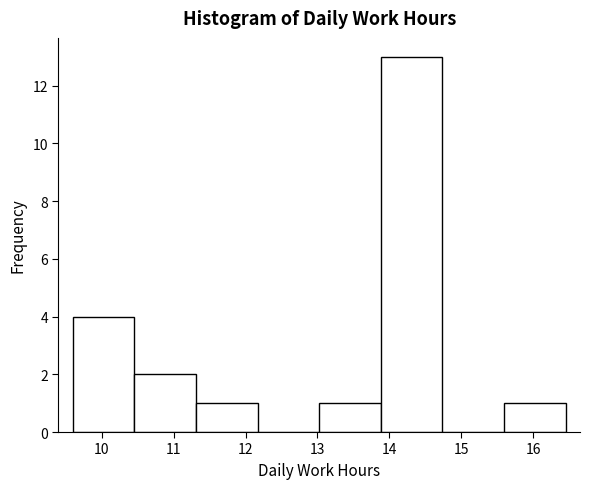

What is the height of the bar covering 15.6 to 16.5 on the x-axis? Neither the bar edges nor the heights are printed on the chart, so give them approximately, as read against the axes.

1